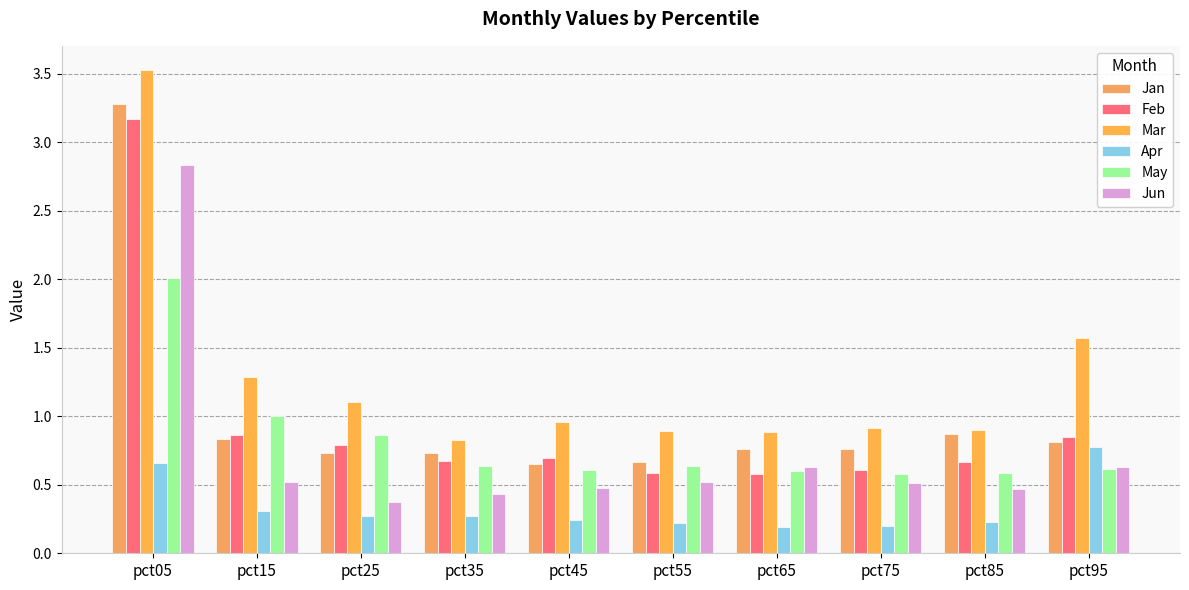

How many bars are there in total?

60